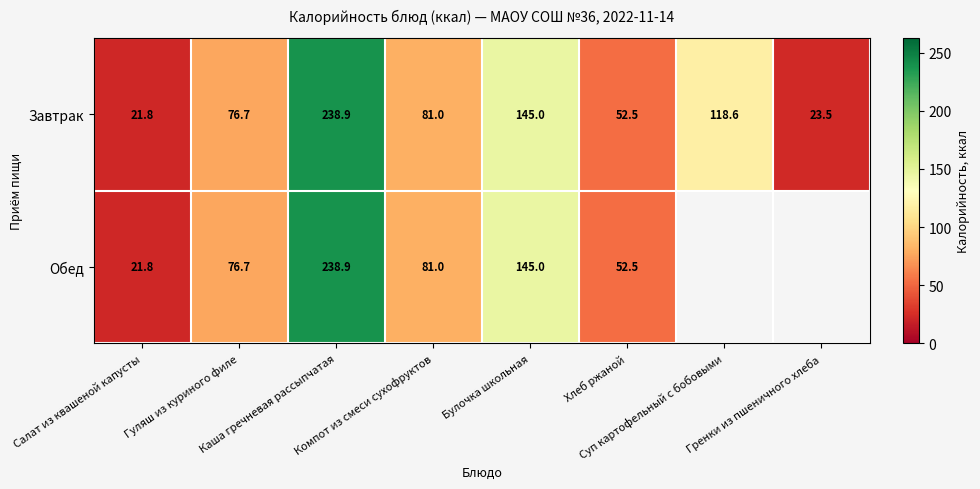

What is the lowest value of the Завтрак series?

21.8